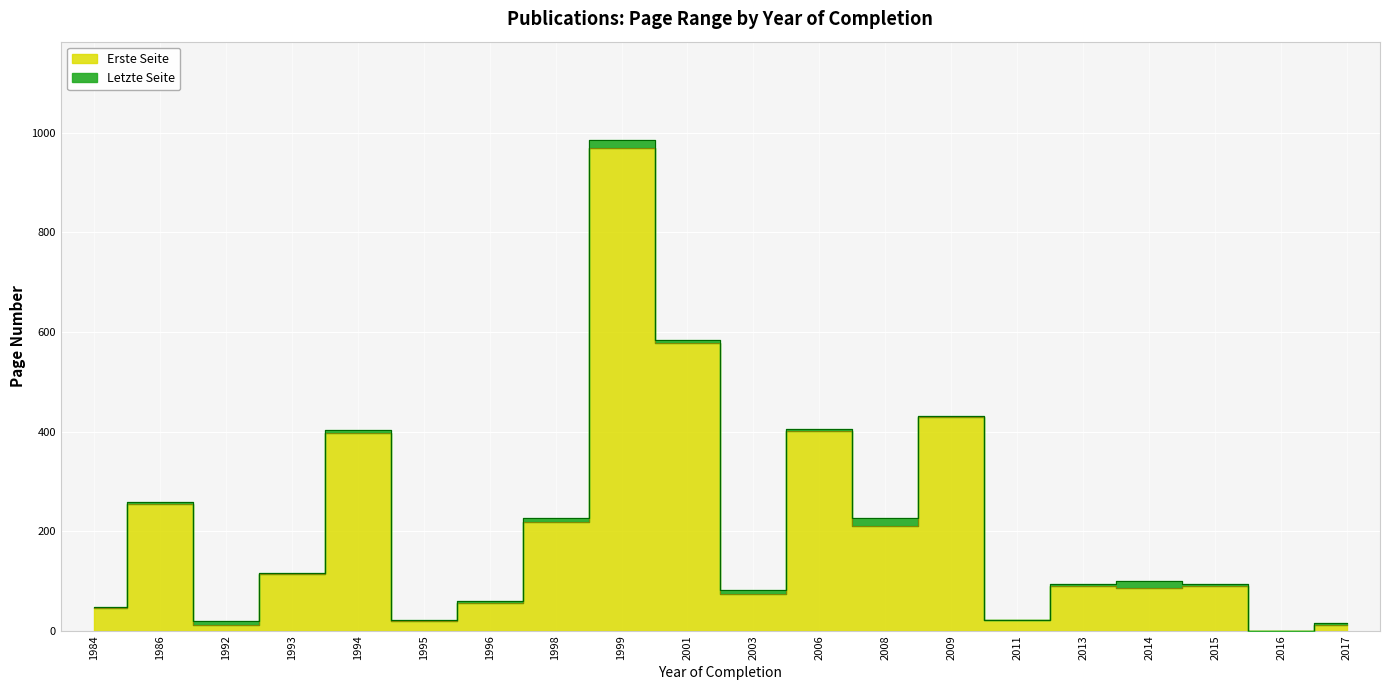

True or false: Erste Seite and Letzte Seite cross at least once.

False